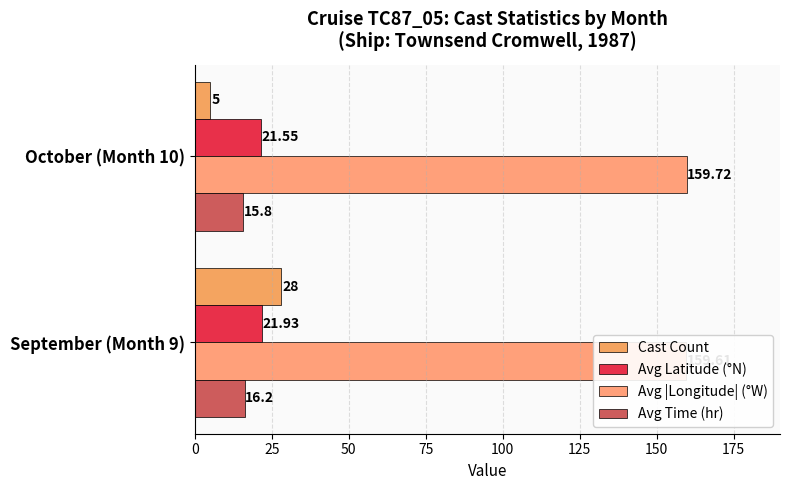

What is the average value of the Avg Time (hr) series?

16.0